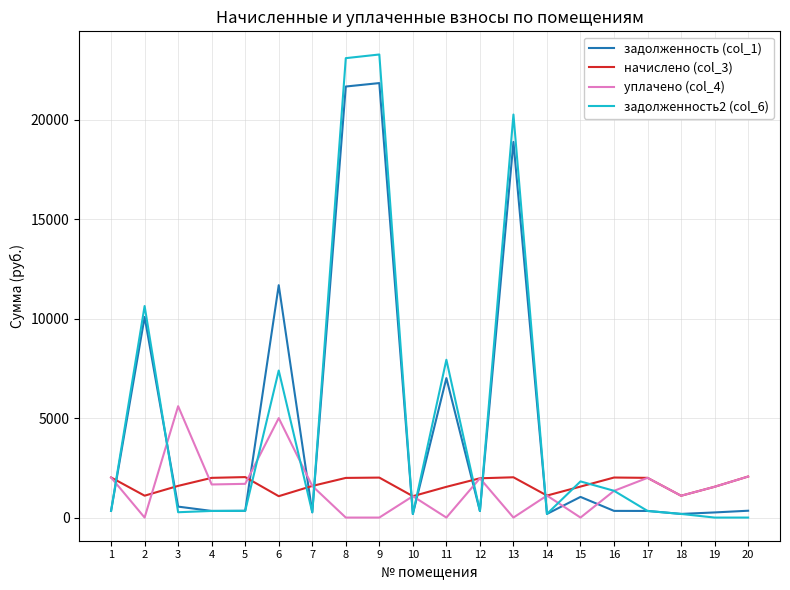

True or false: задолженность (col_1) and уплачено (col_4) intersect in this chart.

True